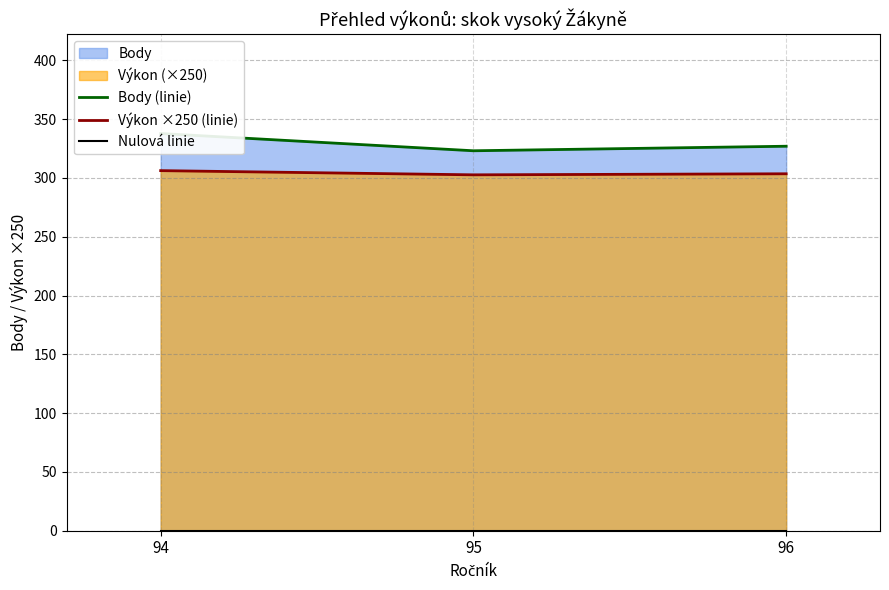

Which series changed the most between 95 and 96?

Body (linie)